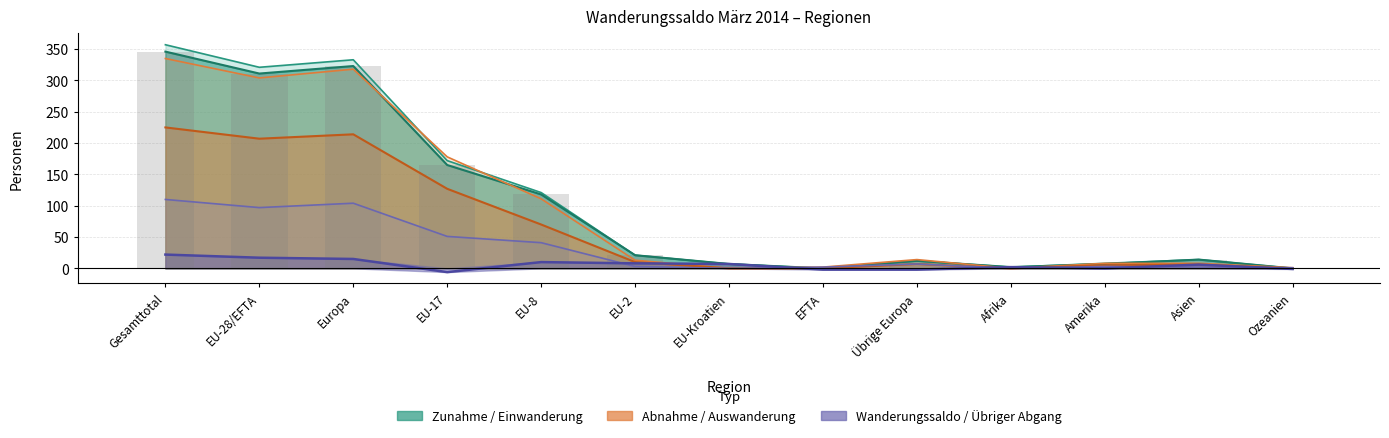

What is the spread (max minus min) of values at Asien?

12